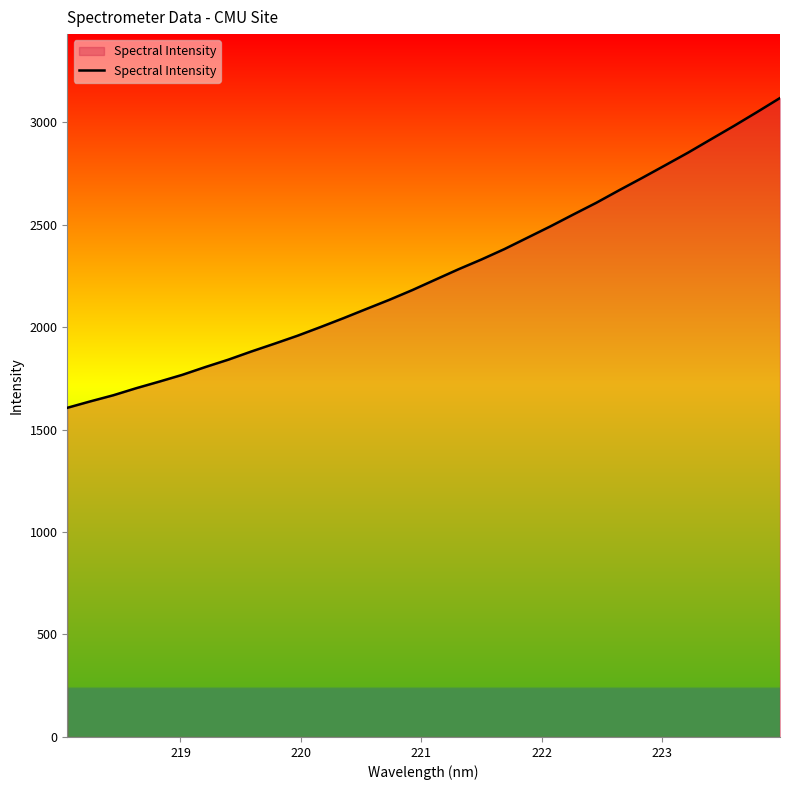

What is the difference between the maximum and minimum values?

1511.6